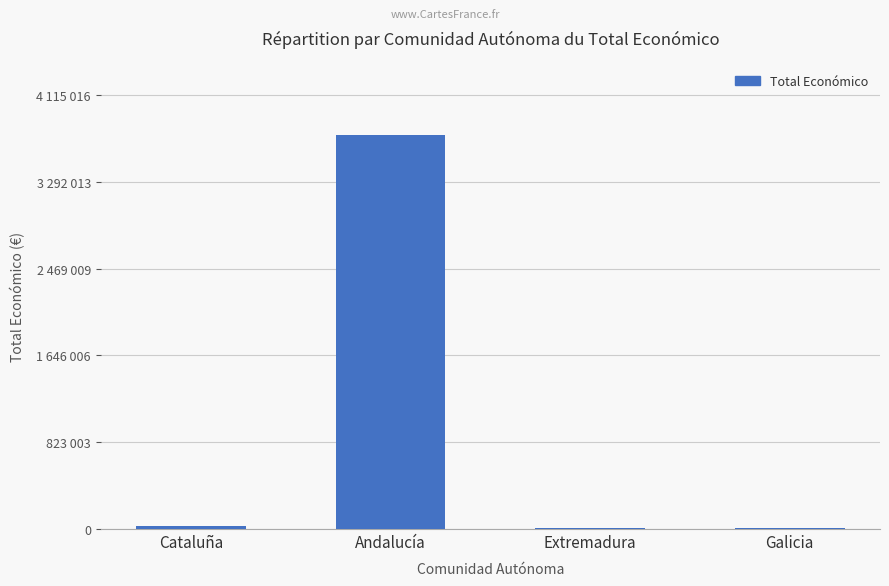

Is it true that the value at Extremadura is 10000?

True